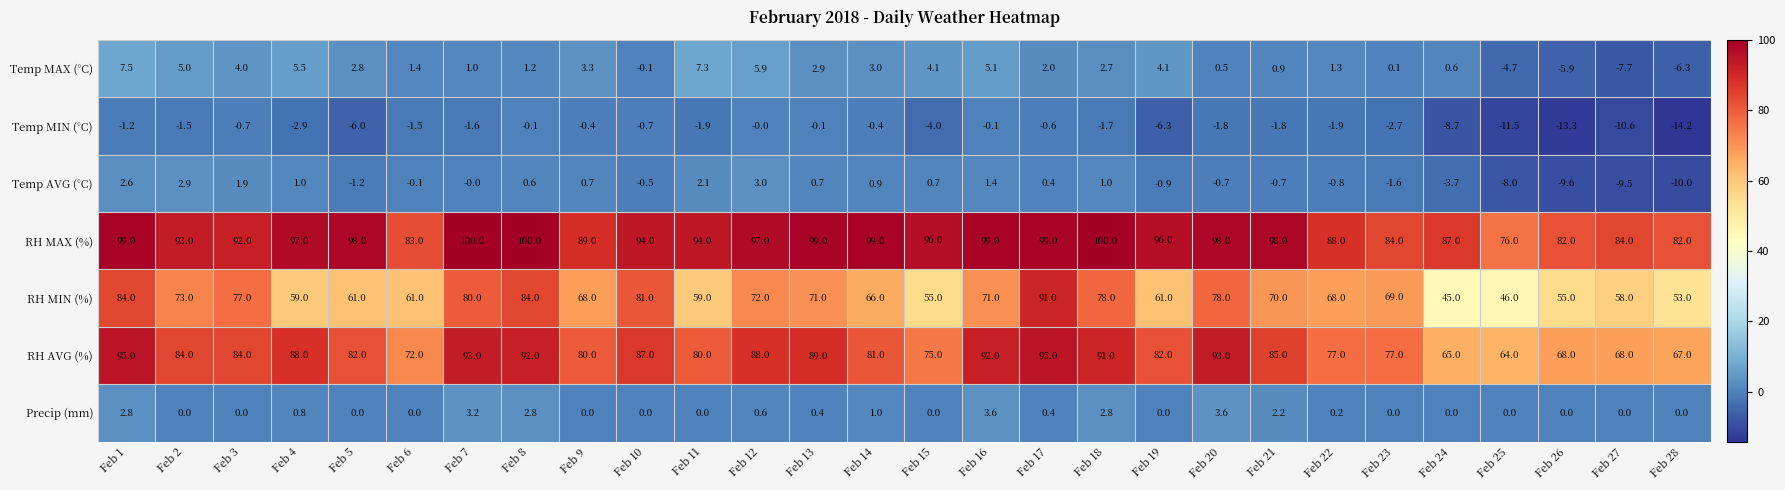

List the series in order of their peak value, highest first.

RH MAX (%), RH AVG (%), RH MIN (%), Temp MAX (°C), Precip (mm), Temp AVG (°C), Temp MIN (°C)